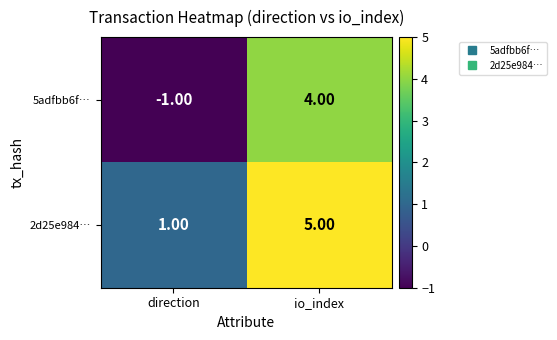

What is the sum of the 2d25e984… values at io_index and direction?

6